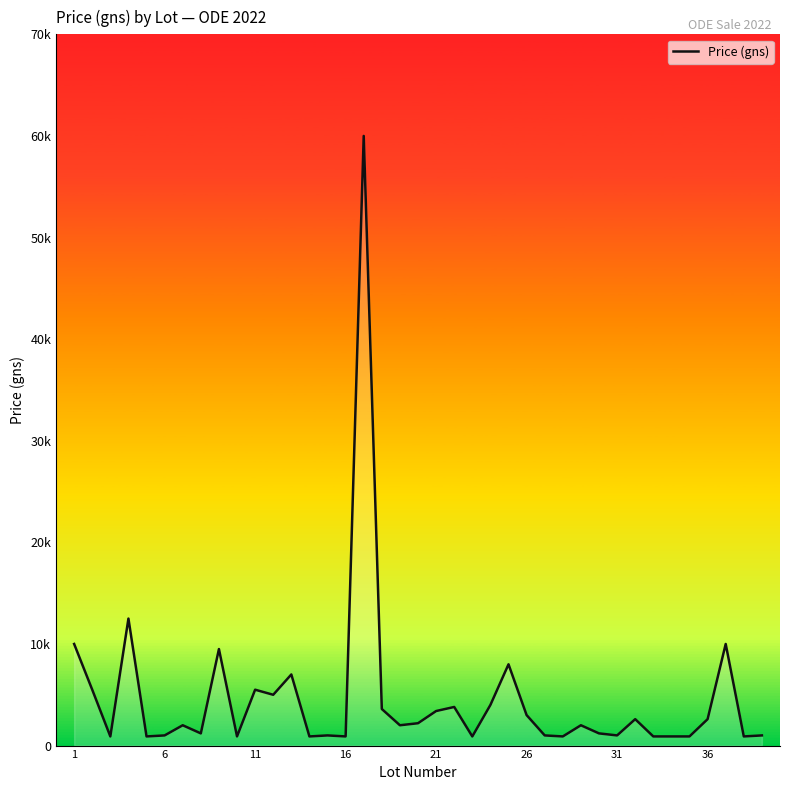

Does the chart have visible grid lines?

No